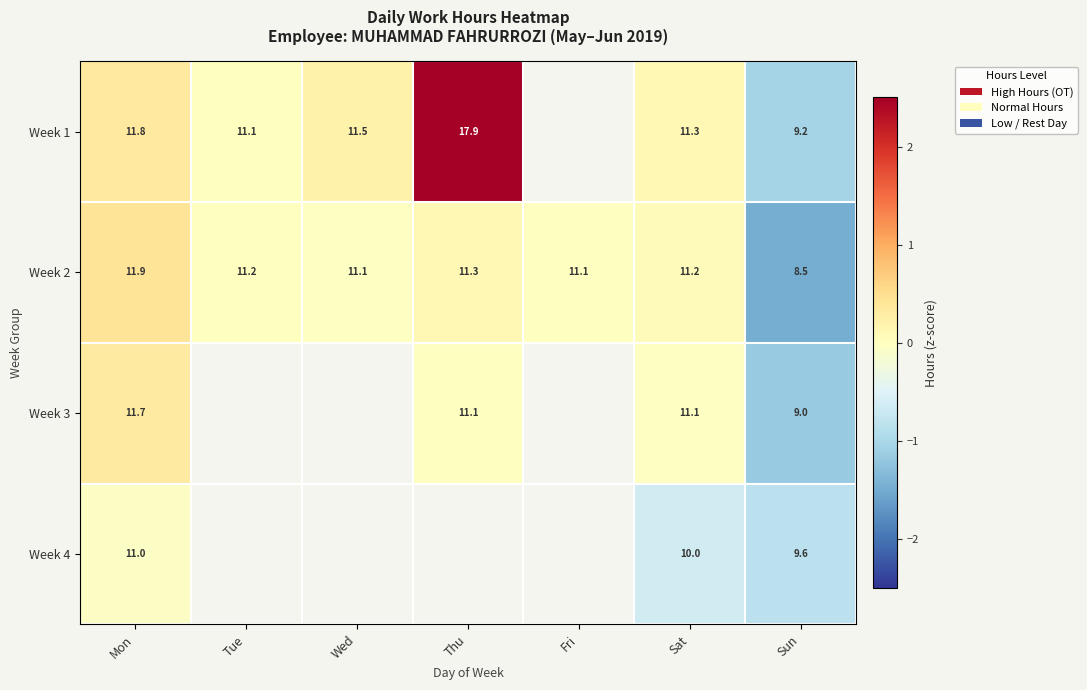

Is the value of Week 1 at Sun greater than the value of Week 3 at Thu?

No